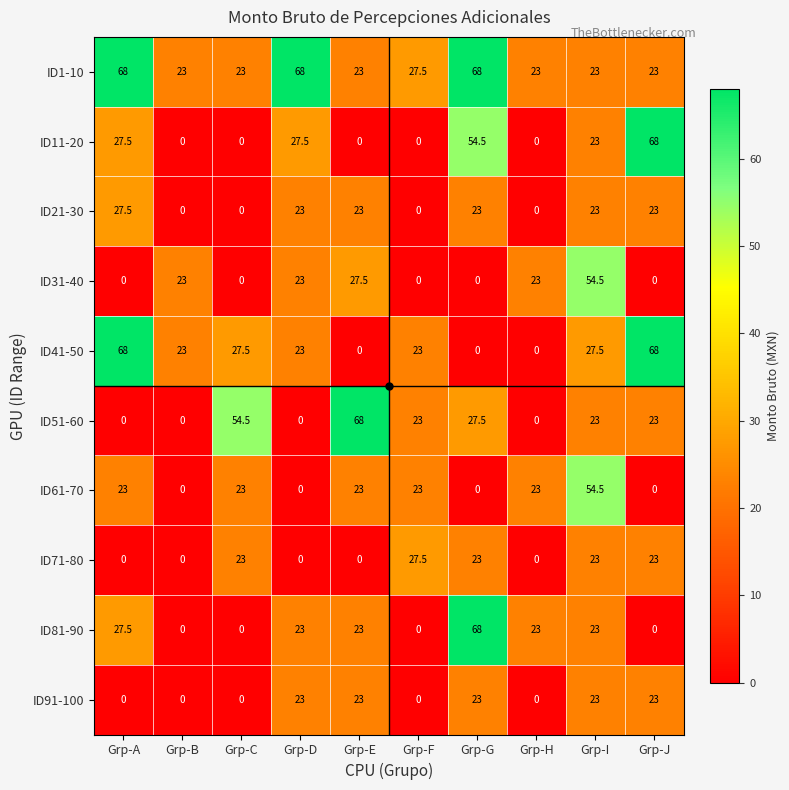

What is the maximum value for ID91-100?

23.0